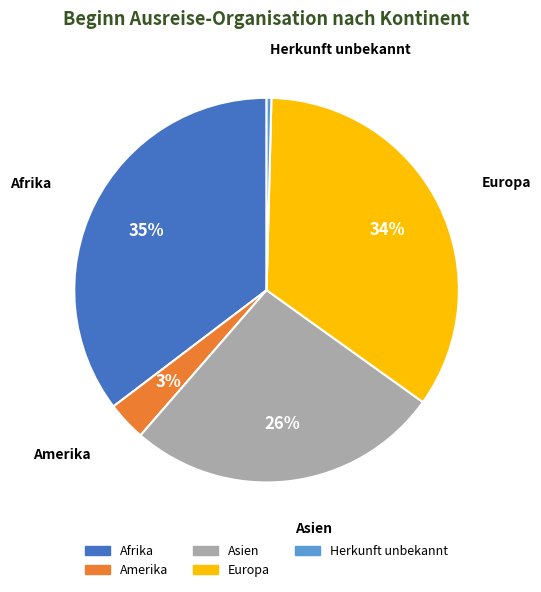

The Europa slice represents 34% of the pie. True or false?

True